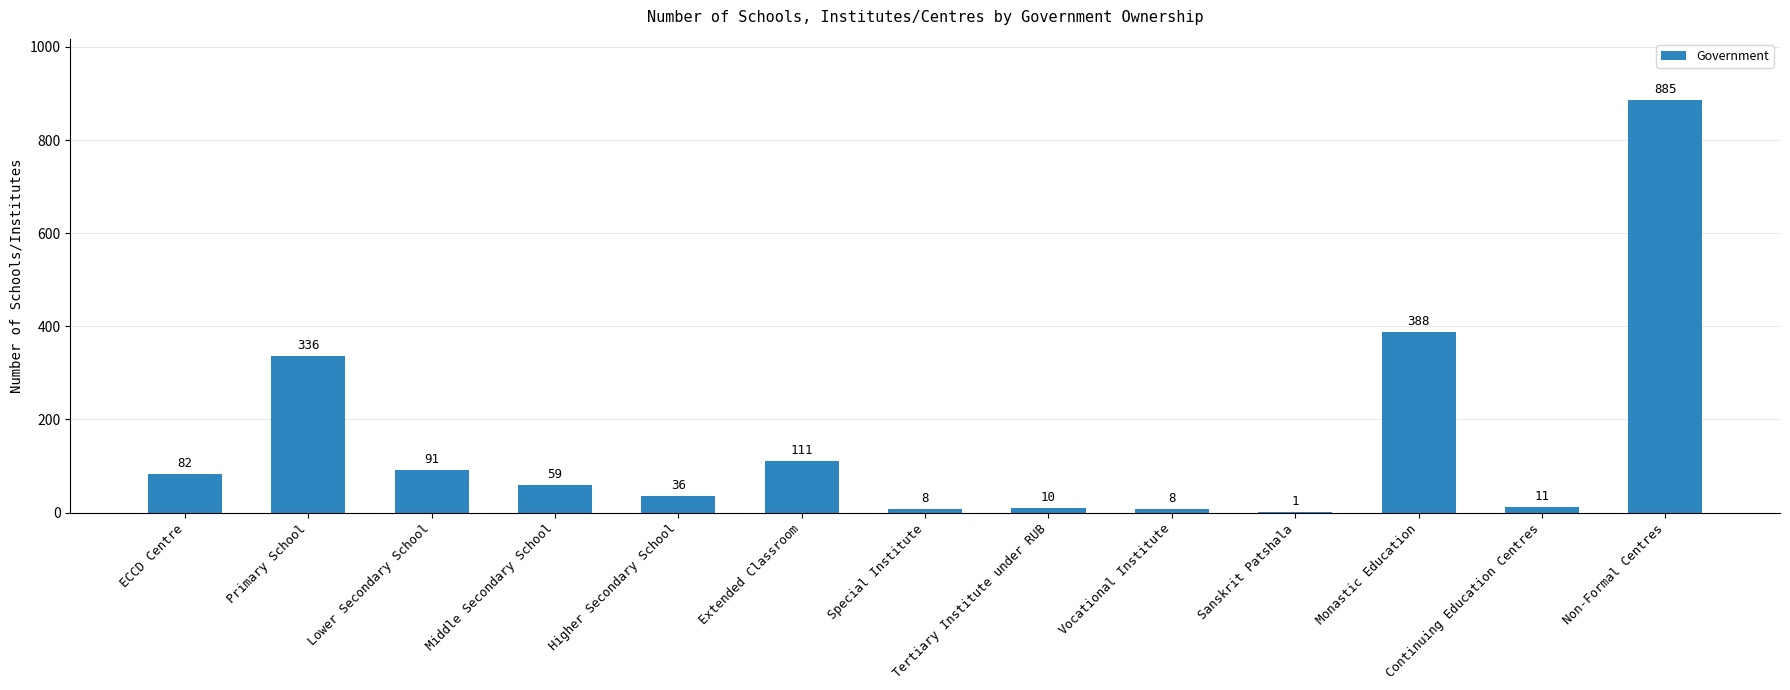

Which has a higher value, Higher Secondary School or Vocational Institute?

Higher Secondary School